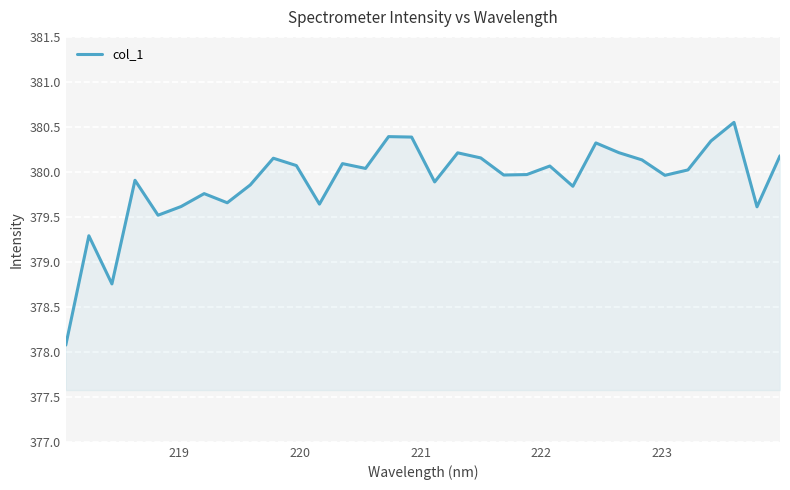

What is the minimum value shown in the chart?

378.1